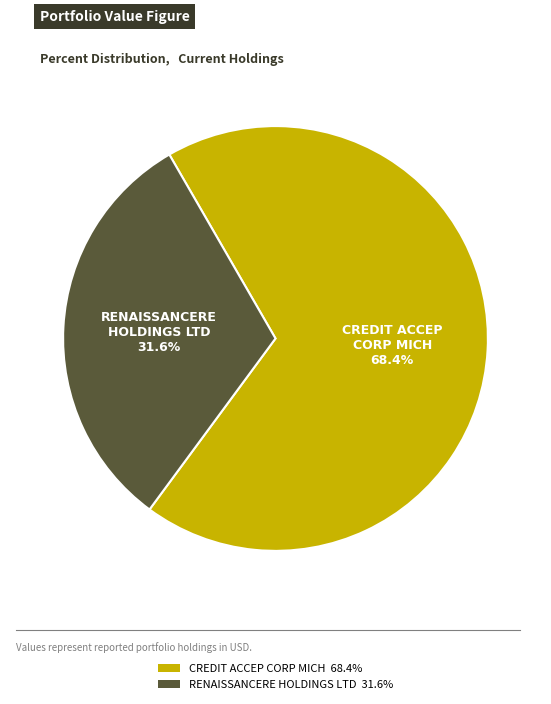

To the nearest percent, what is the difference between the CREDIT ACCEP CORP MICH and RENAISSANCERE HOLDINGS LTD slice percentages?

37%